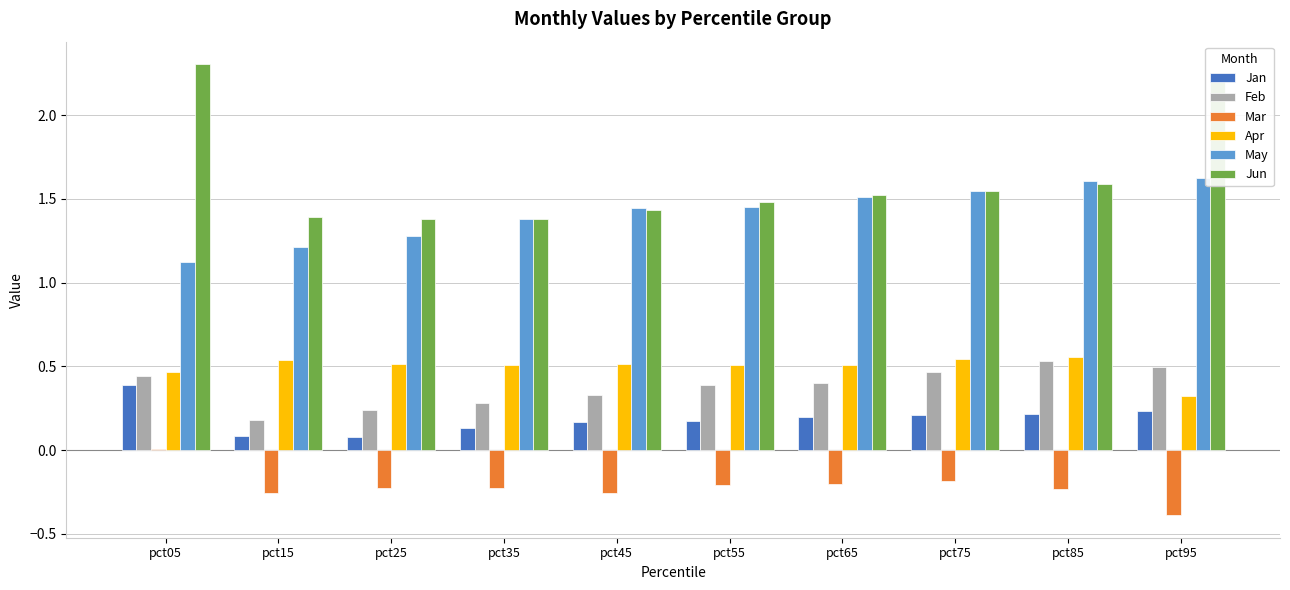

Which series has the widest spread of values?

Jun